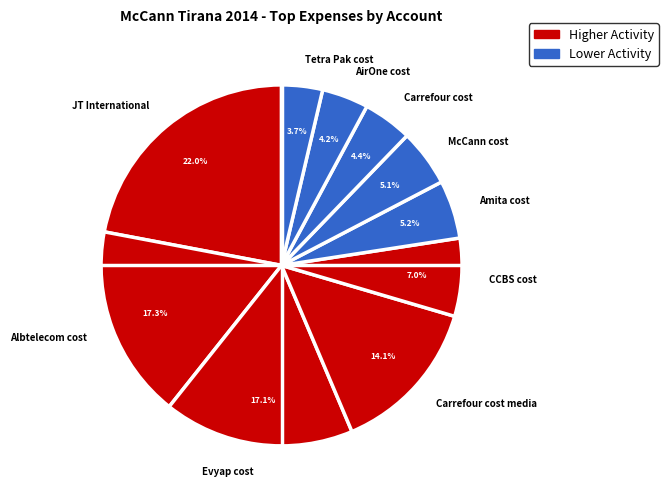

How many segments does this pie chart have?

10